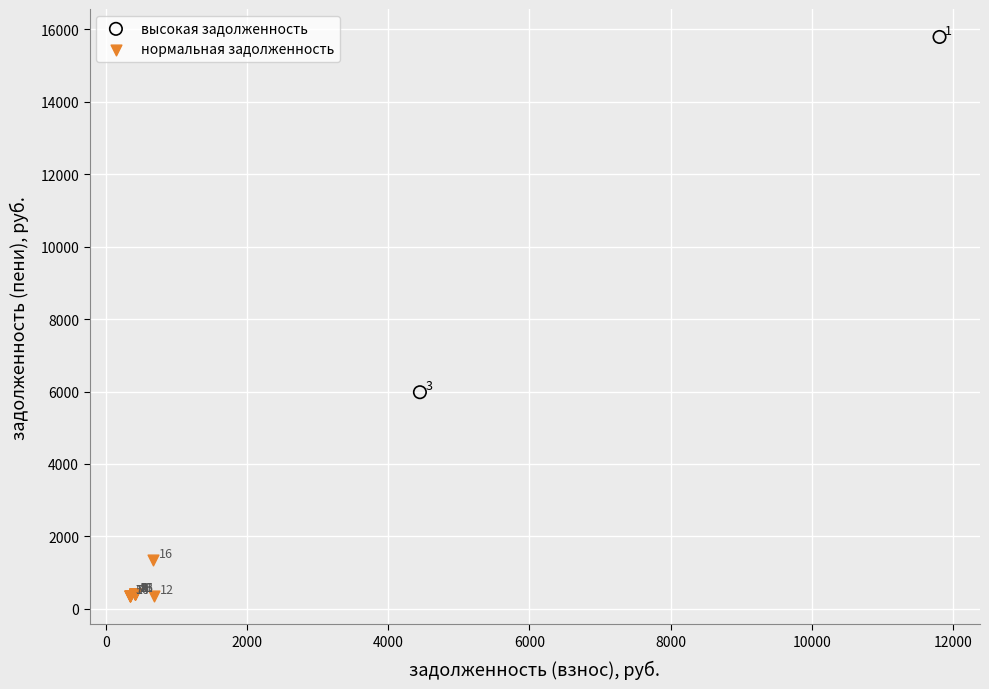

What are all the series names shown in the legend?

высокая задолженность, нормальная задолженность